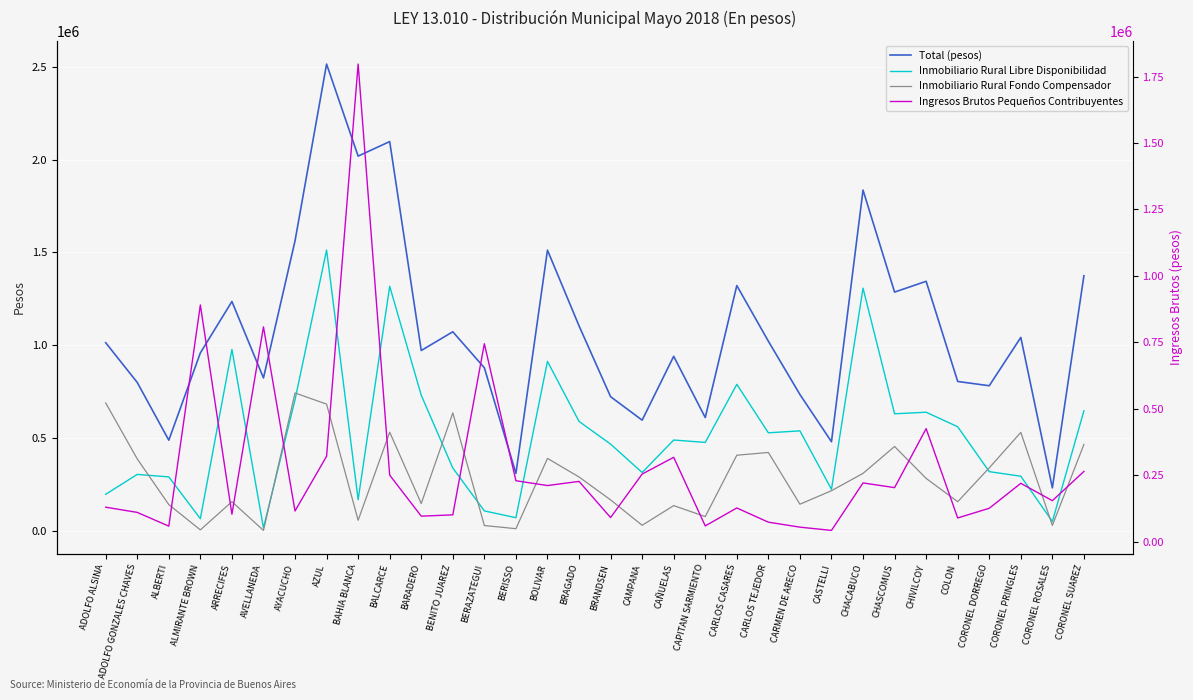

True or false: Total (pesos) and Inmobiliario Rural Libre Disponibilidad intersect in this chart.

False